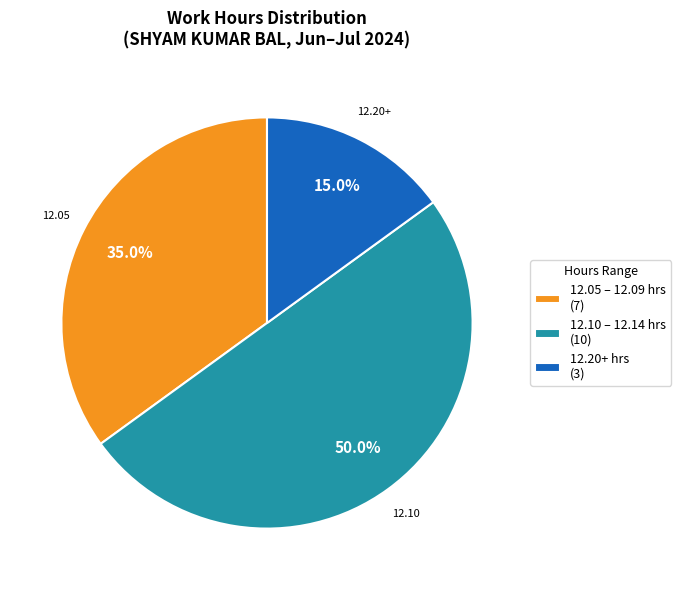

Is 12.20+ hrs (3) the majority of the pie?

No